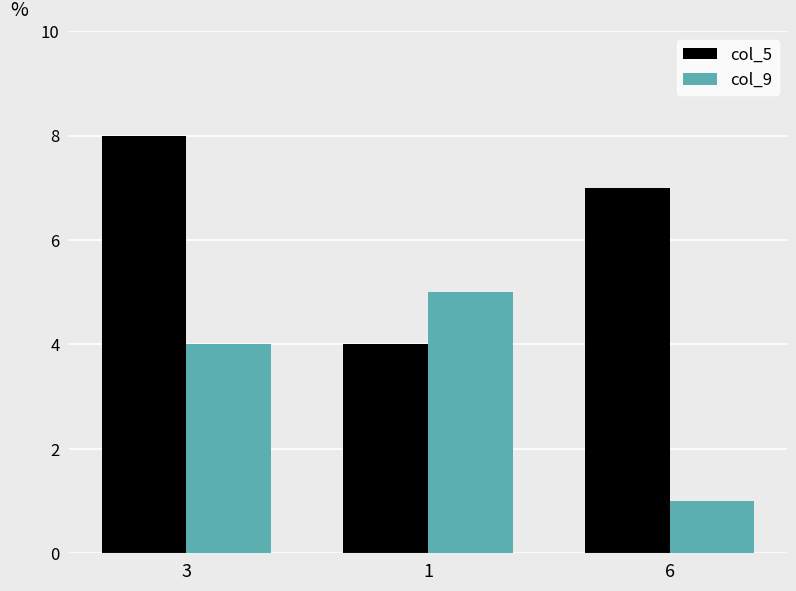

At 6, list the series in order from largest to smallest.

col_5, col_9